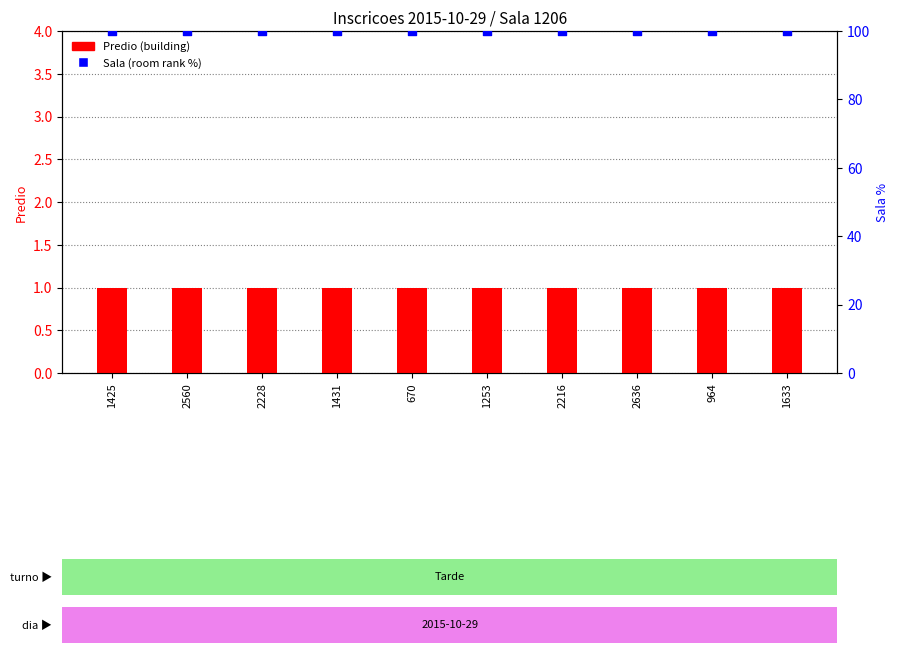

Which series has the widest spread of Y values?

Predio (building)